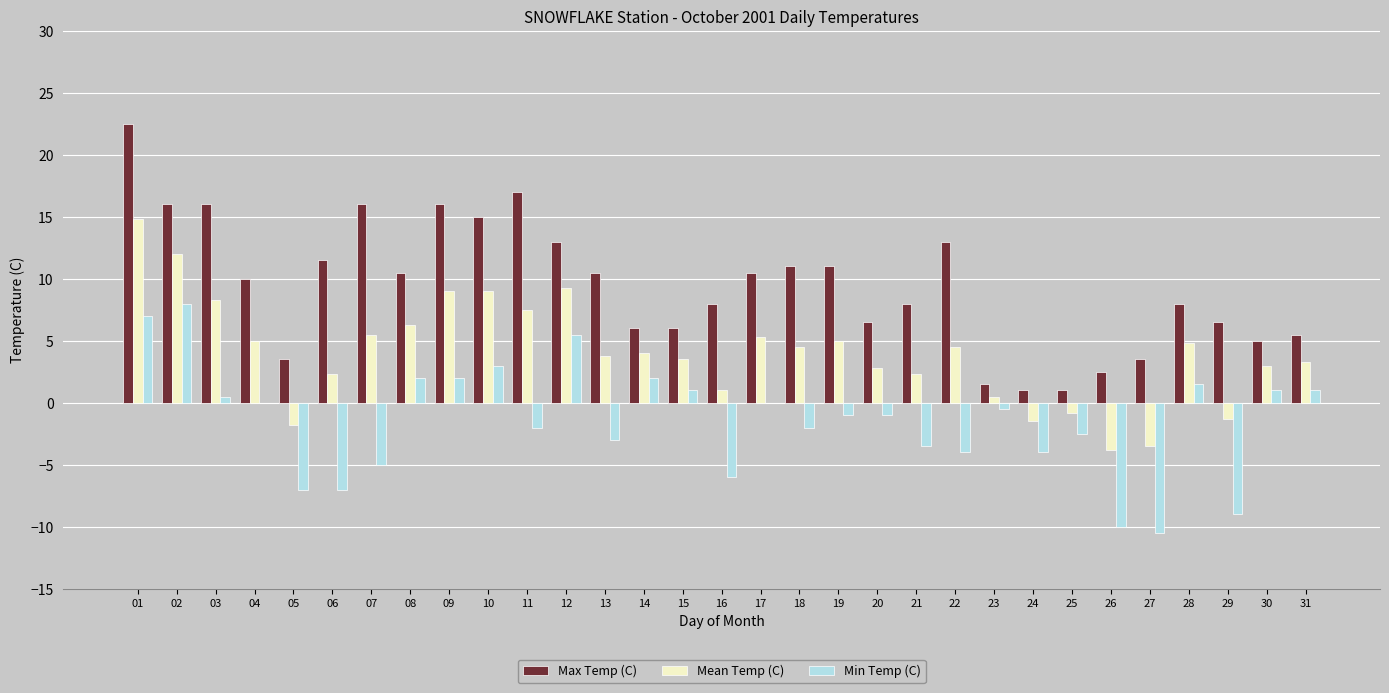

Which series has the widest spread of values?

Max Temp (C)